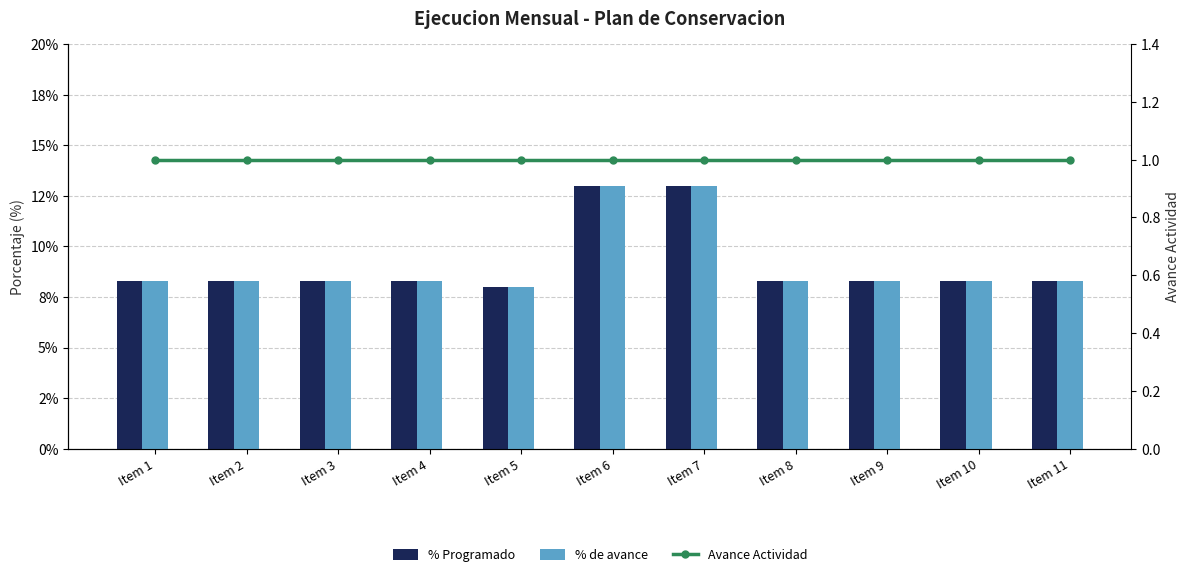

How many distinct data groups are displayed?

3